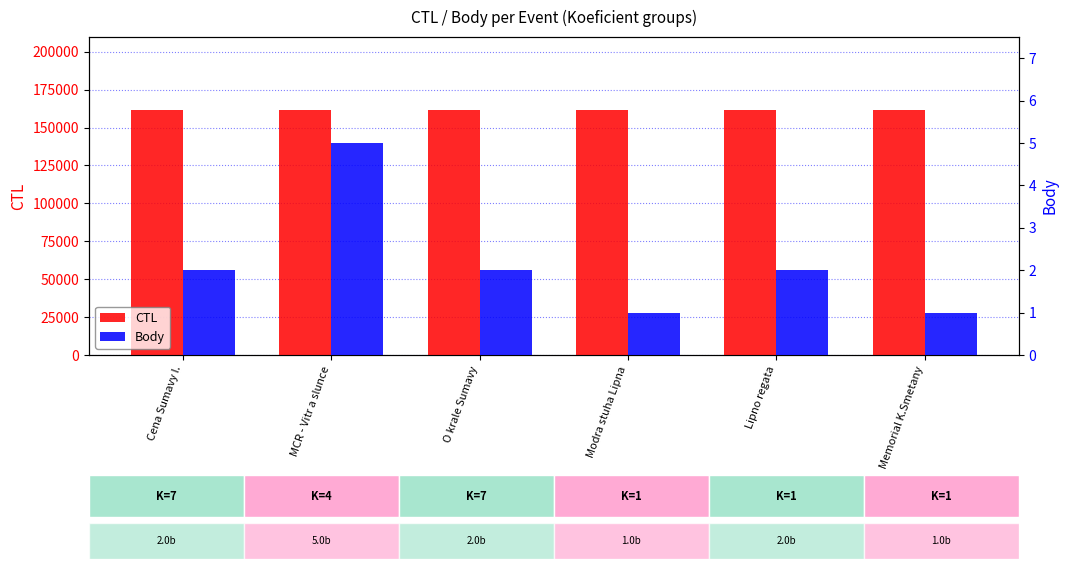

What is the sum of the Body values at Modra stuha Lipna and Lipno regata?

3